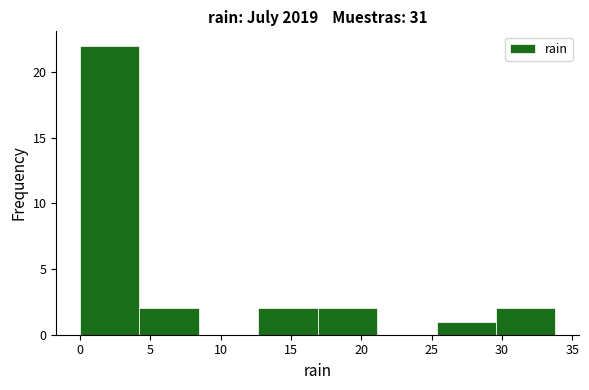

What is the height of the bar covering 4.0 to 8.5 on the x-axis? Neither the bar edges nor the heights are printed on the chart, so give them approximately, as read against the axes.

2